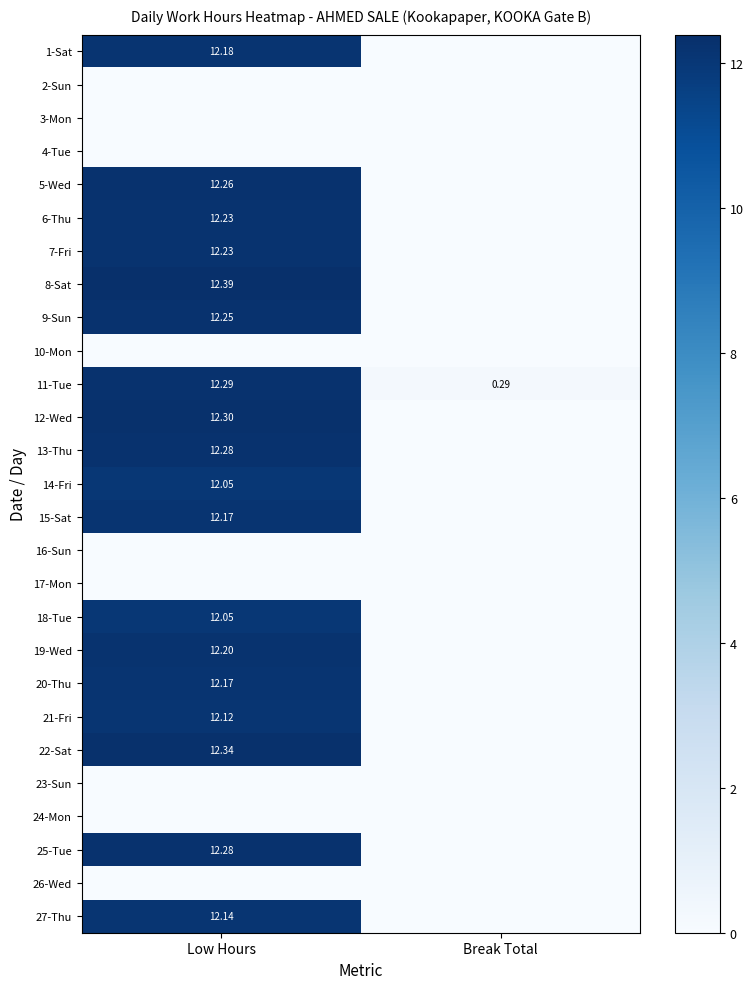

At which label does 7-Fri reach its minimum?

Break Total